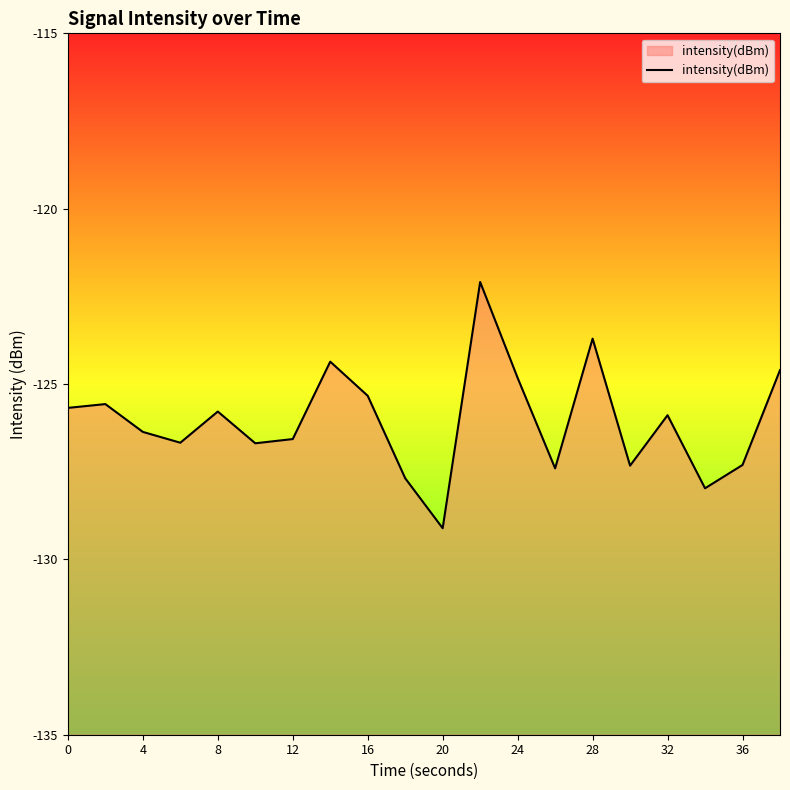

What is the sum of all values?

-2521.0